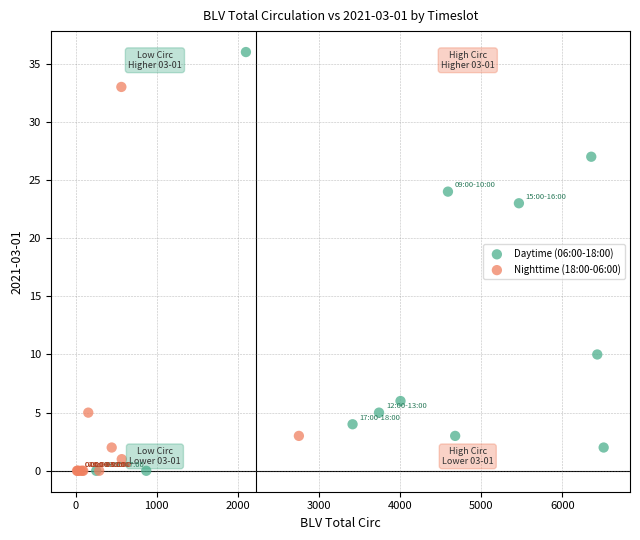

Which series contains the highest Y value?

Daytime (06:00-18:00)